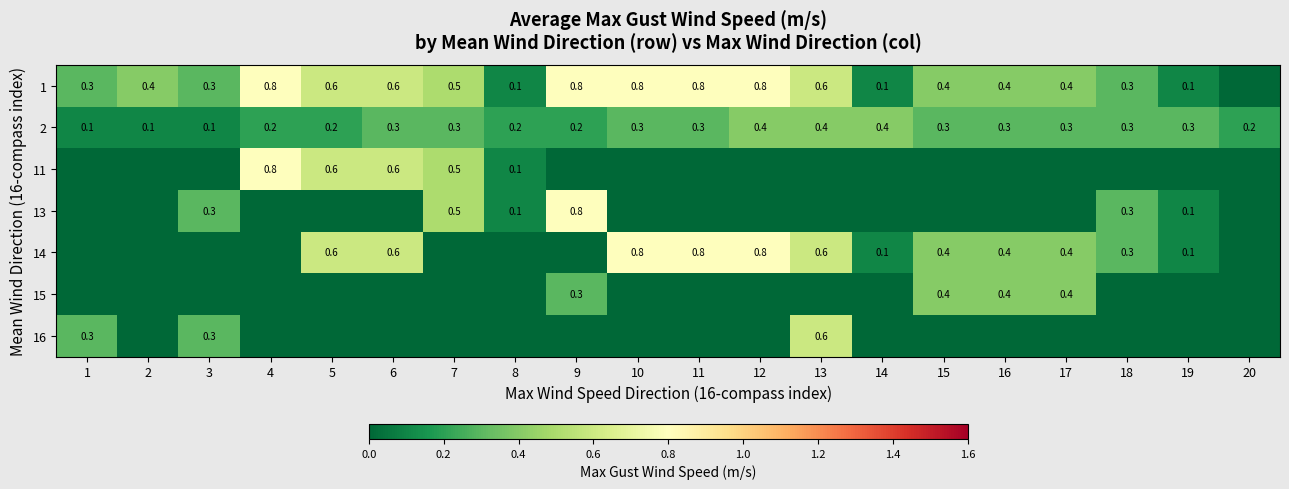

What is the sum of the 2 values at 6 and 9?

0.5